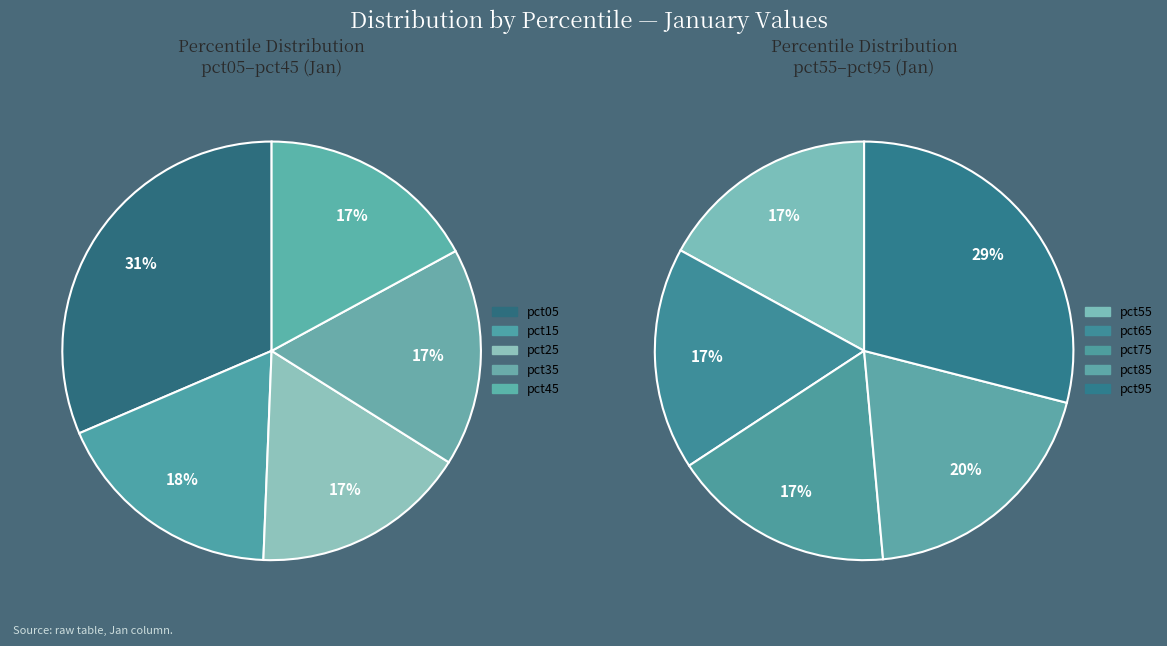

Is the sum of pct55 and pct35 greater than half?

No